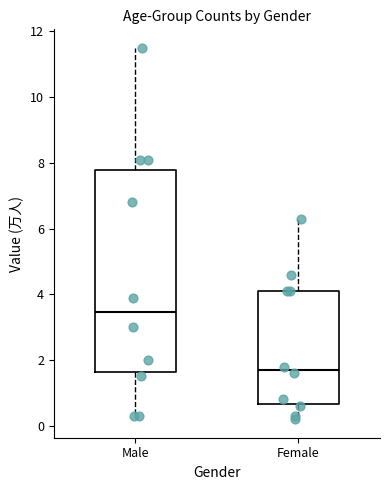

Comparing the boxes themselves (not the whiskers), which one is the tallest?

Male